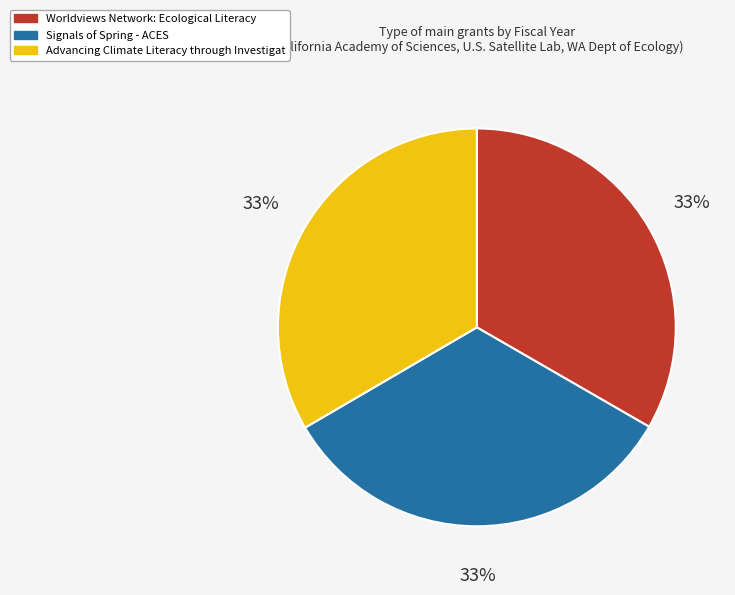

Is there a majority slice in this chart?

No